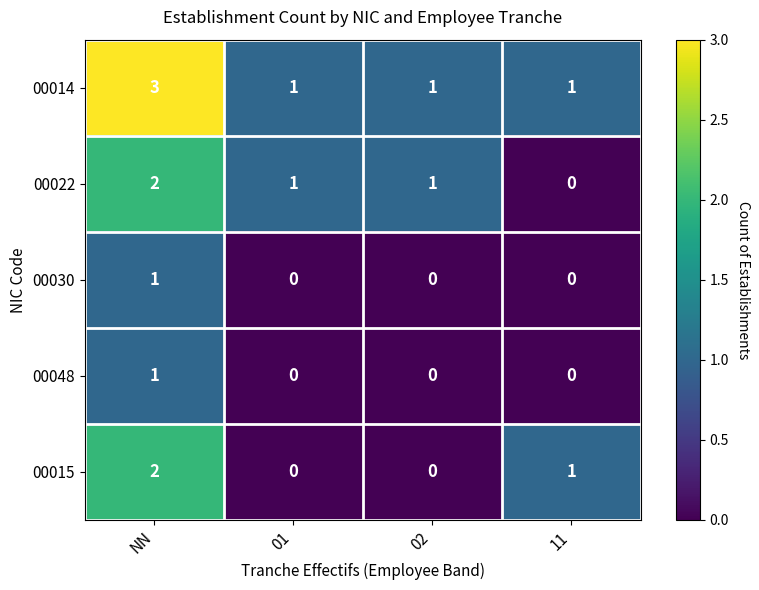

Reading left to right, transcribe all the data shown in this chart.

00014: 3	1	1	1
00022: 2	1	1	0
00030: 1	0	0	0
00048: 1	0	0	0
00015: 2	0	0	1